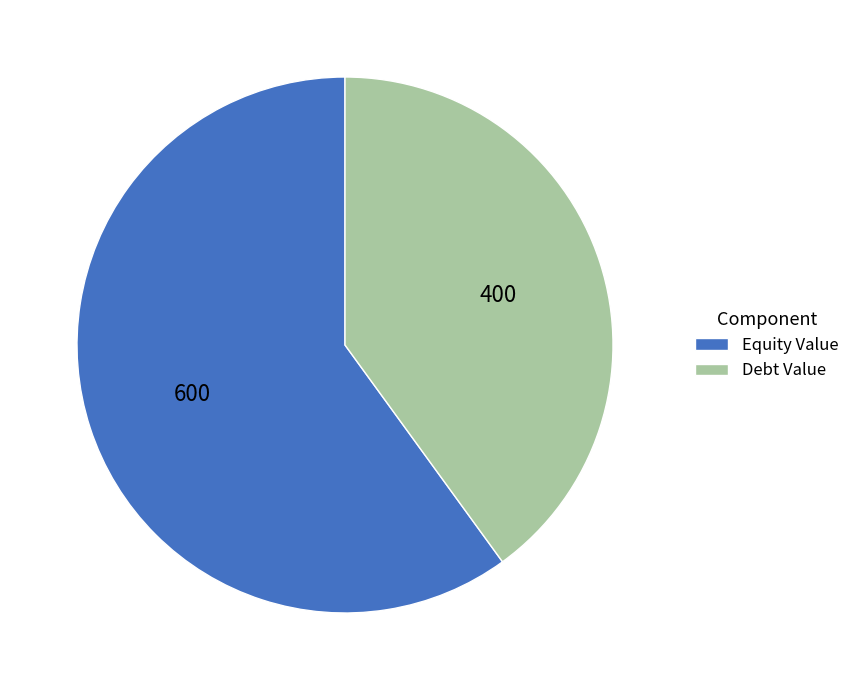

Approximately how many times larger is the value at Debt Value compared to Equity Value?

0.7